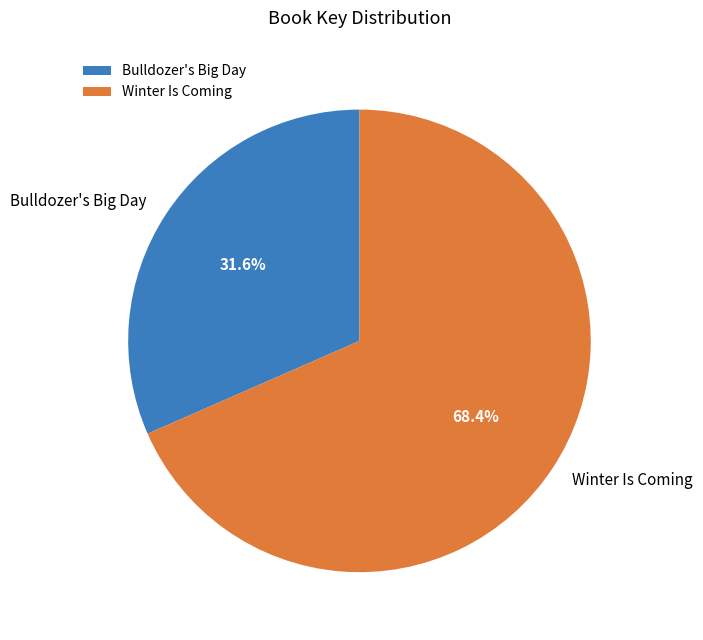

How much of the chart is everything except Bulldozer's Big Day?

68.4%